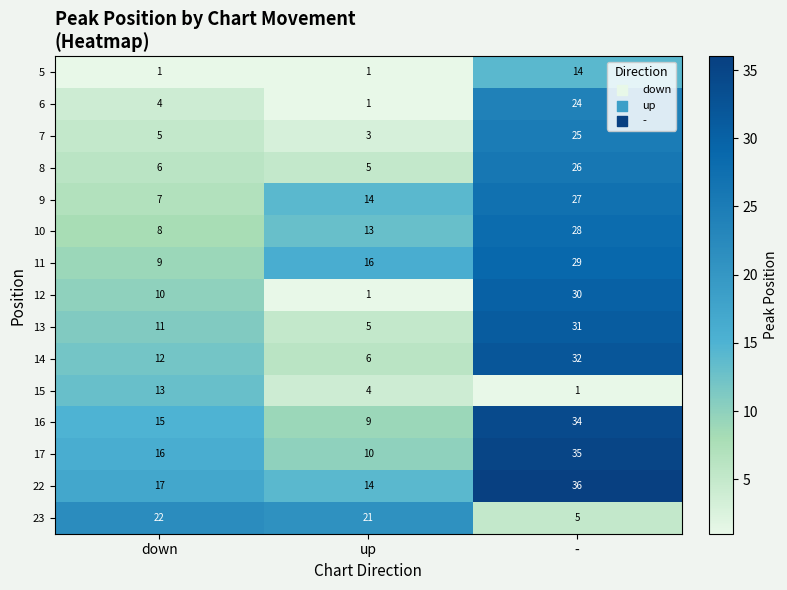

True or false: 15 has a value of 20 at down.

False